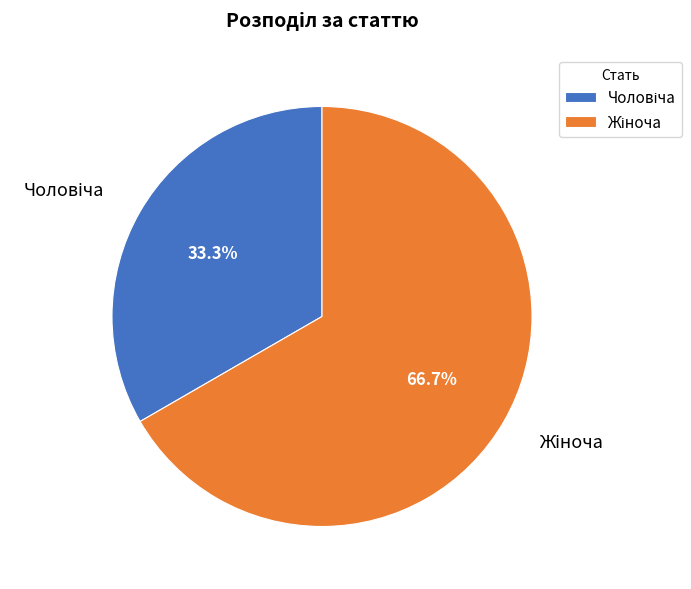

Is there a majority slice in this chart?

Yes